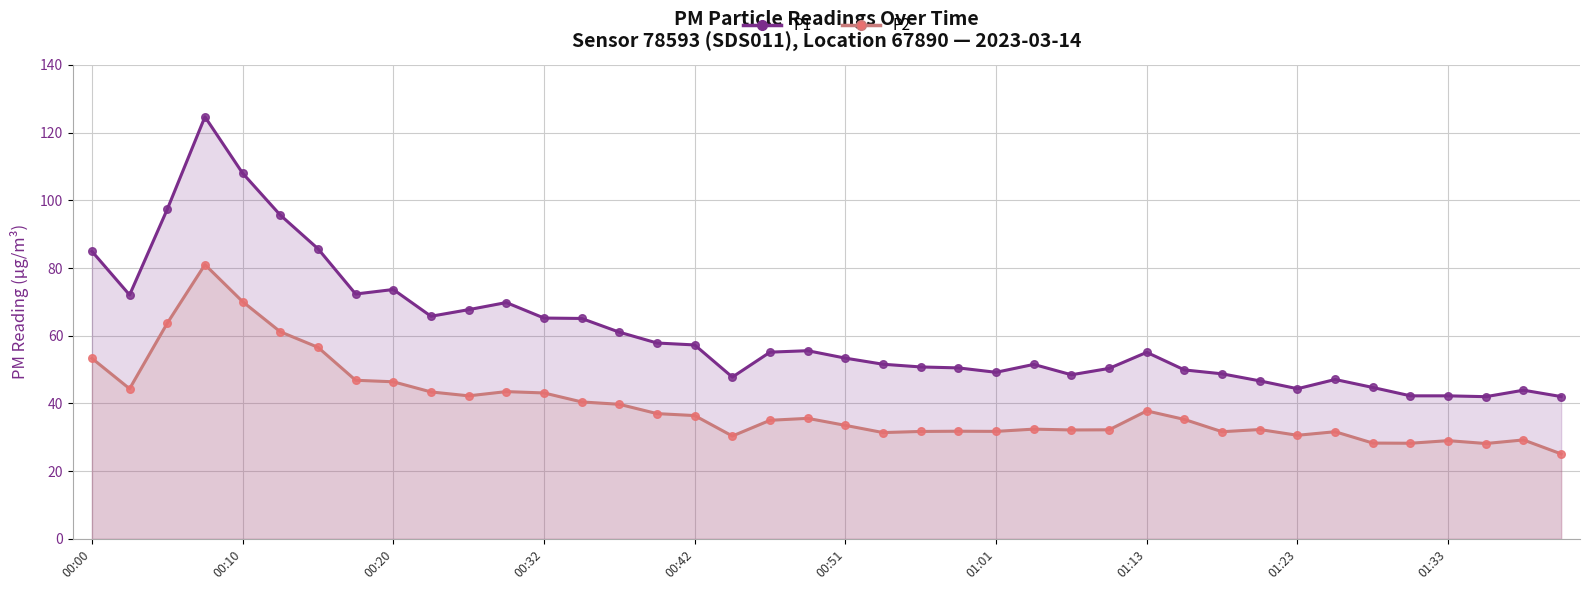

Which series reaches the minimum Y coordinate?

P2